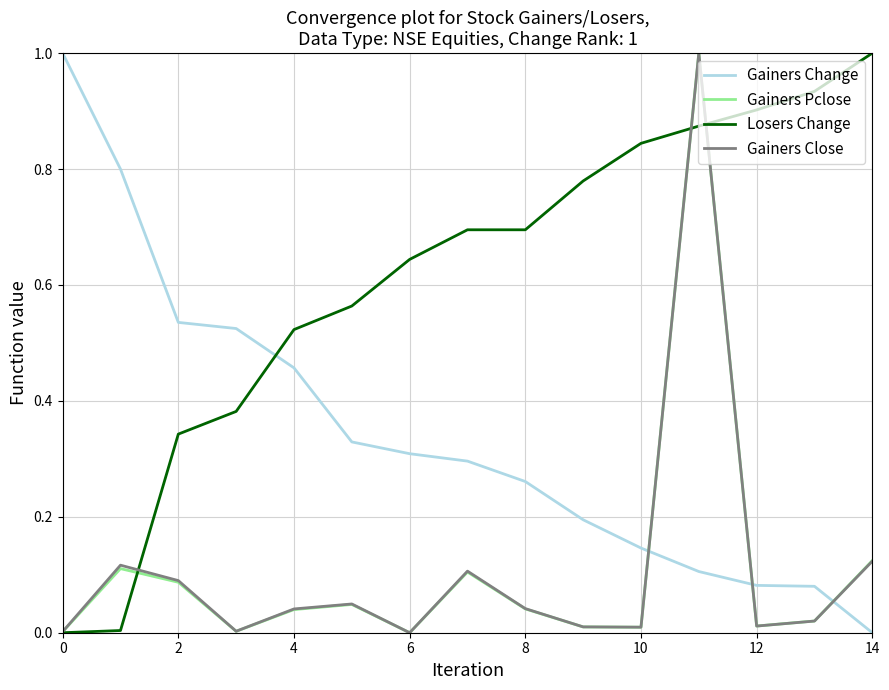

At how many categories does at least one series exceed 0?

15